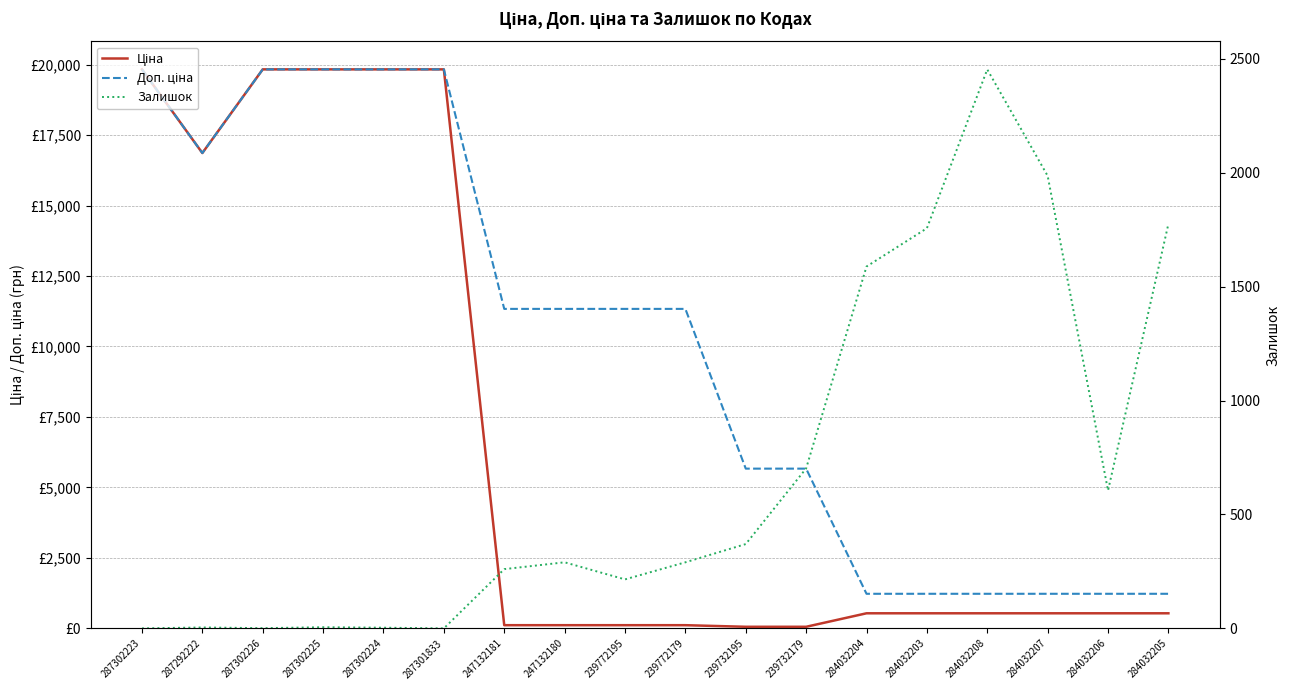

What is the average value of the Ціна series?

6655.4